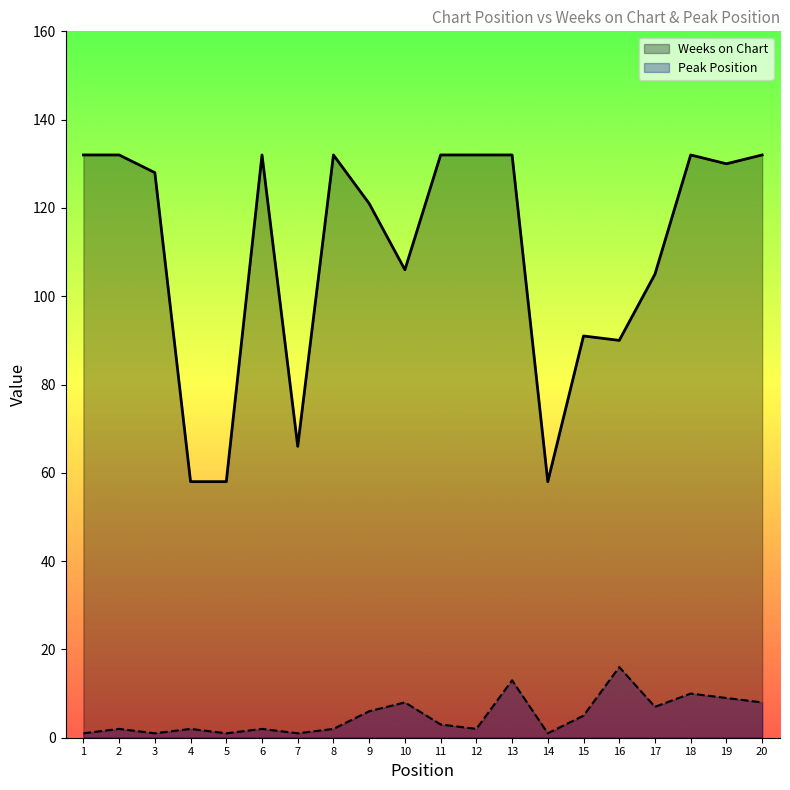

Rank the series at 16 from highest to lowest value.

Weeks on Chart, Peak Position